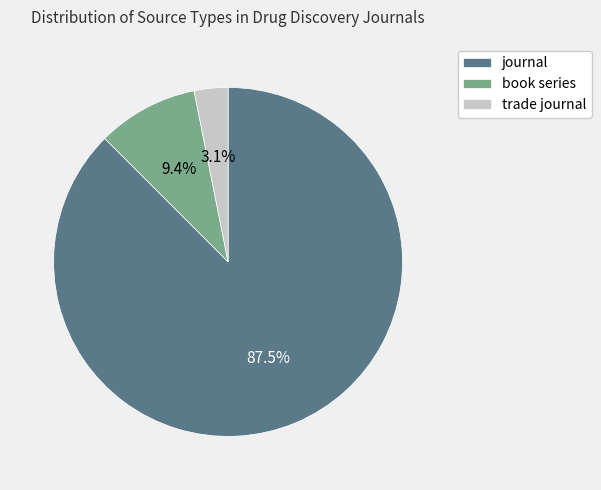

How many slices are in this pie chart?

3